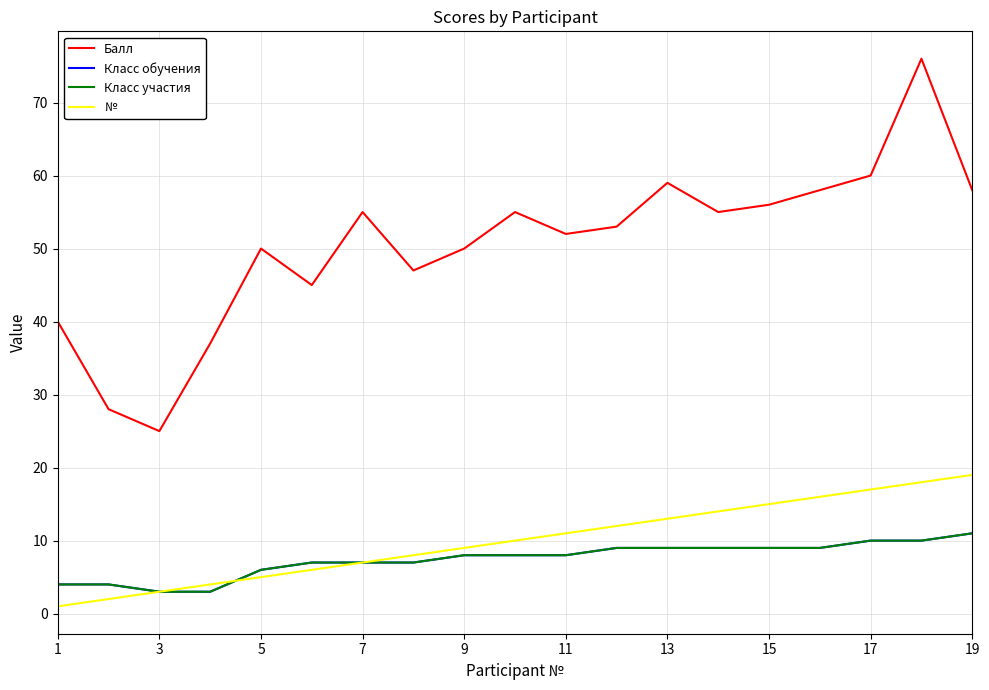

How many lines are shown in the chart?

4